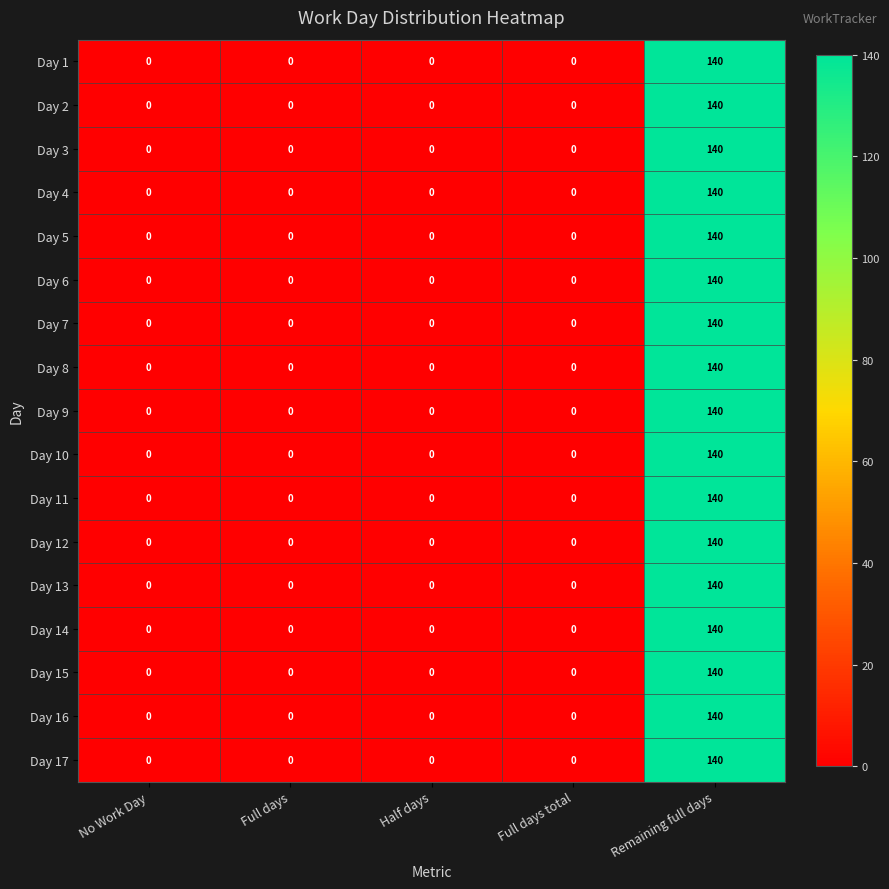

What is the greatest value displayed?

140